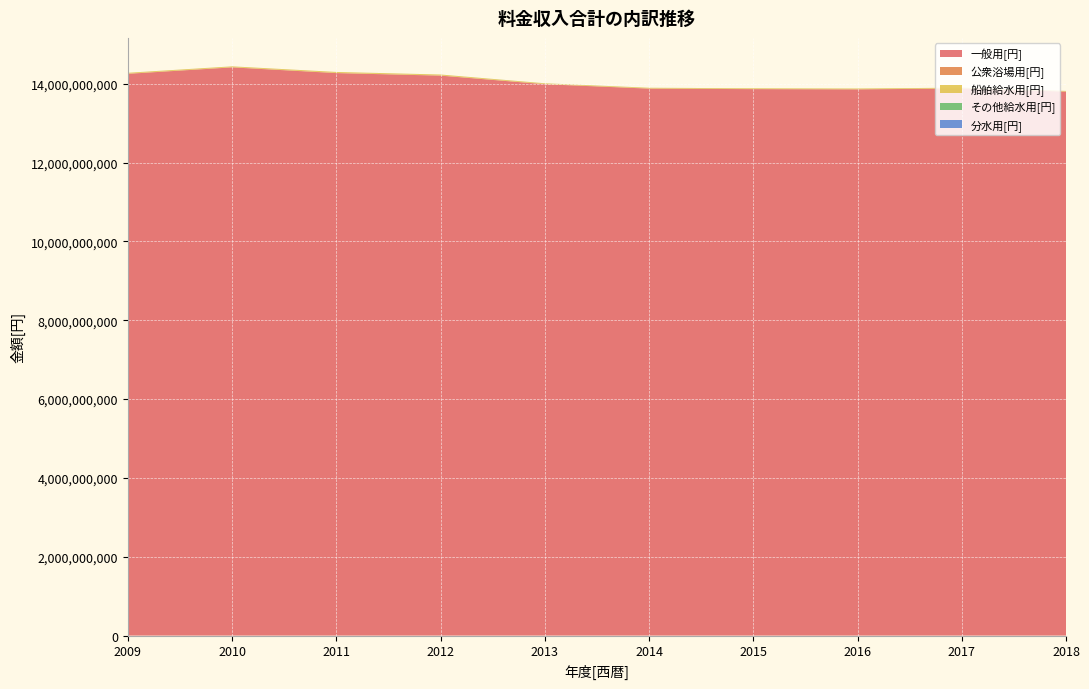

Reading left to right, what are all the values shown in this chart?

一般用[円]: 2009=14250401199	2010=14413852709	2011=14268653299	2012=14204319142	2013=13986636300	2014=13874926238	2015=13861945144	2016=13855704636	2017=13878538895	2018=13798254451
公衆浴場用[円]: 2009=4812896	2010=4630230	2011=4554358	2012=4366461	2013=4372525	2014=3991166	2015=3669993	2016=3711419	2017=3701999	2018=3657568
船舶給水用[円]: 2009=21603780	2010=21344832	2011=24587500	2012=24014275	2013=18167993	2014=17537577	2015=17808365	2016=18576704	2017=17001324	2018=14251950
その他給水用[円]: 2009=112961	2010=306384	2011=154884	2012=242859	2013=1145813	2014=649609	2015=374304	2016=591318	2017=271287	2018=495141
分水用[円]: 2009=102896	2010=102053	2011=96944	2012=84577	2013=121098	2014=120611	2015=74382	2016=86641	2017=89686	2018=70000